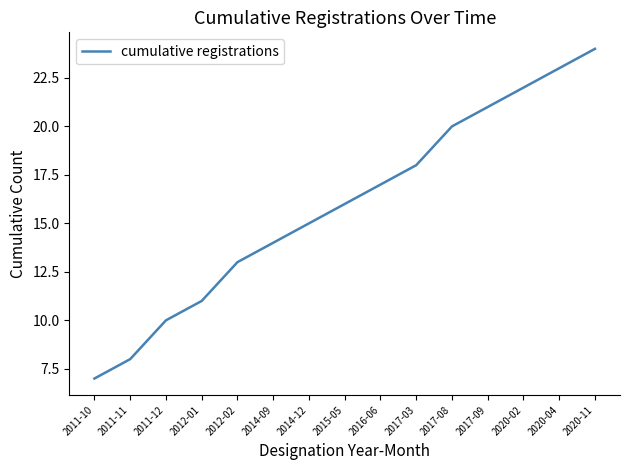

What is the difference between the second highest and minimum values?

16